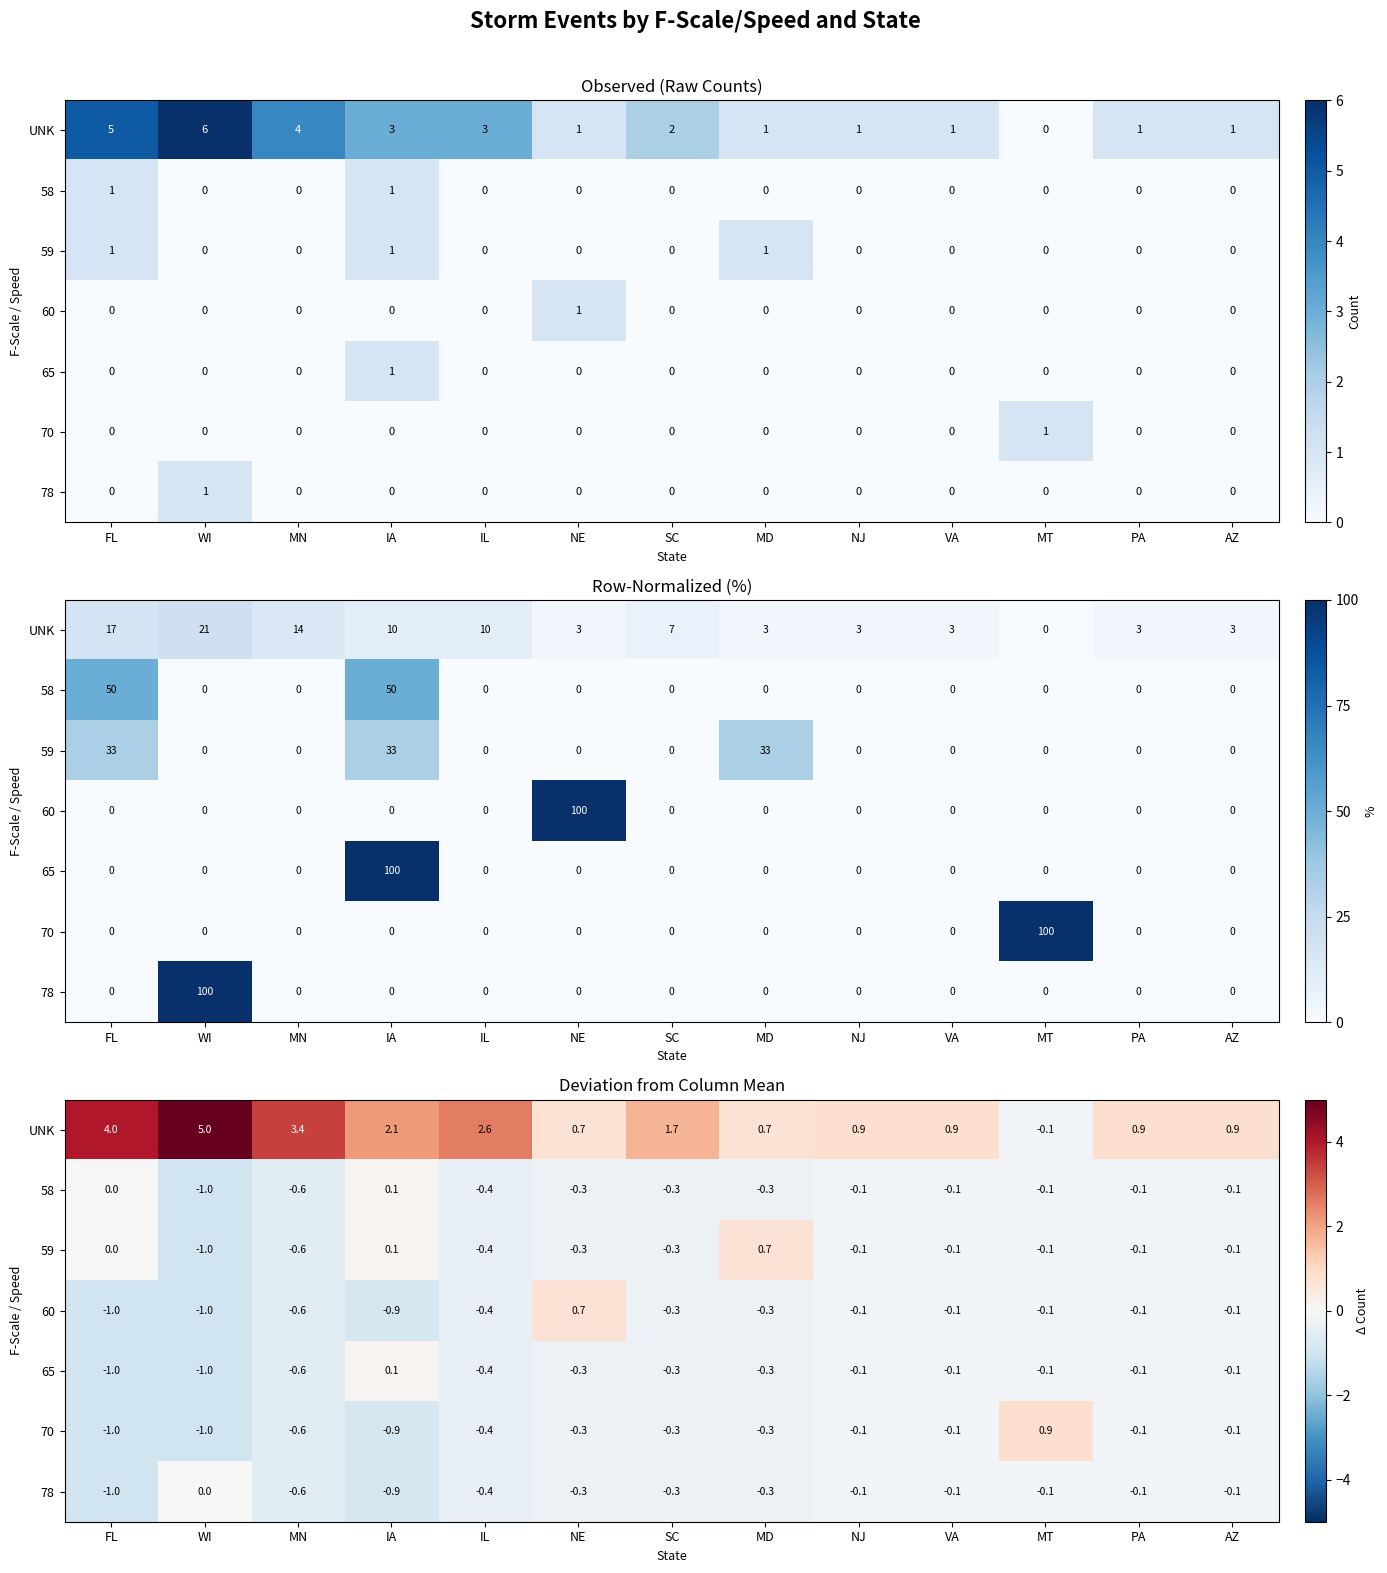

What is the minimum value for 78?

-1.0